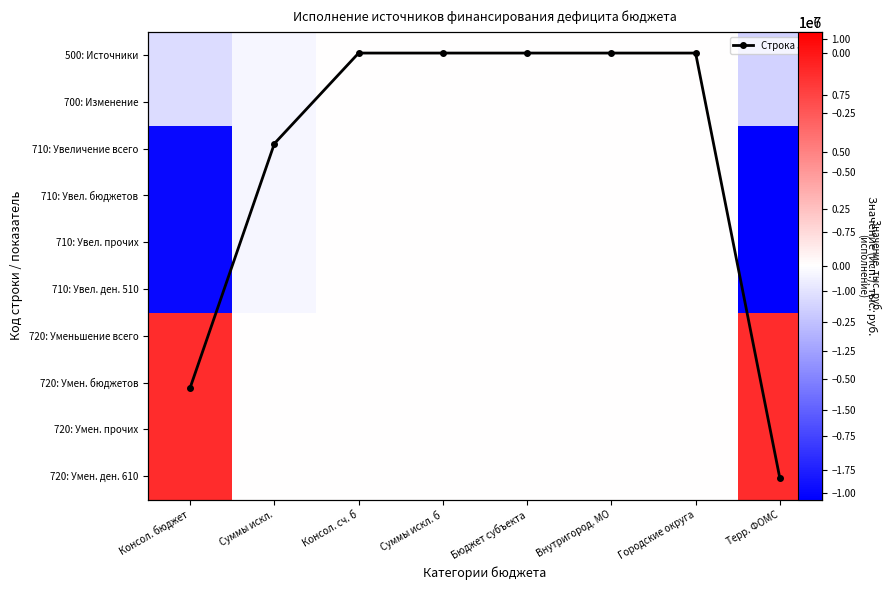

How many values in 710: Увеличение всего are below zero?

3